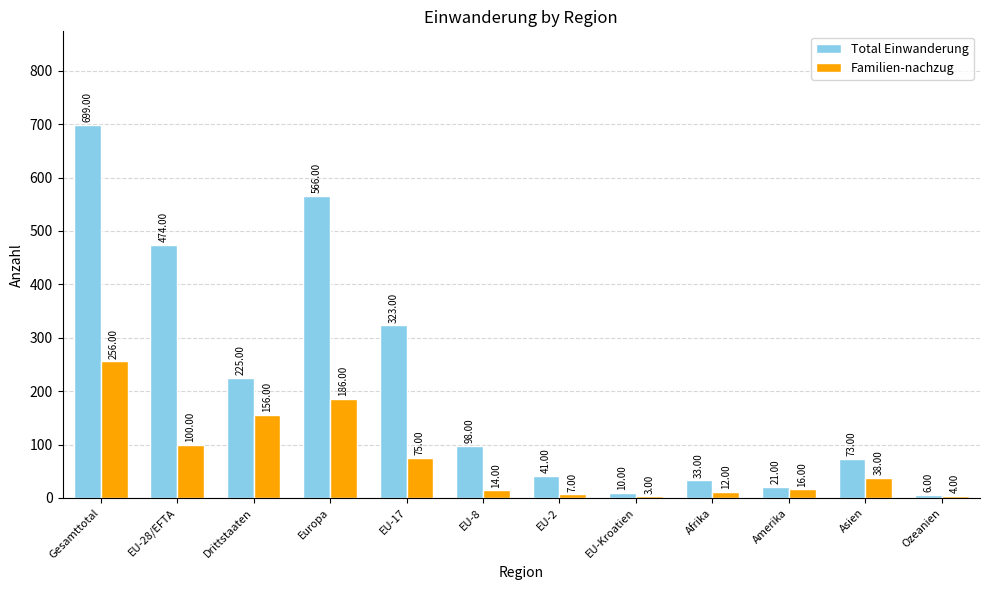

What position from the left is EU-28/EFTA?

2